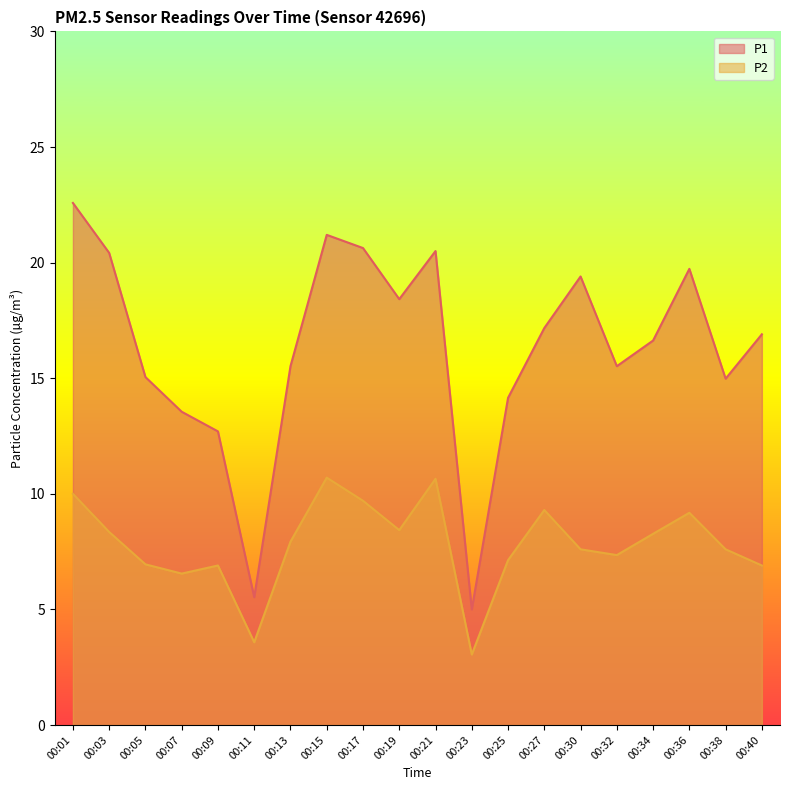

Where is the first local maximum for P1?

00:15